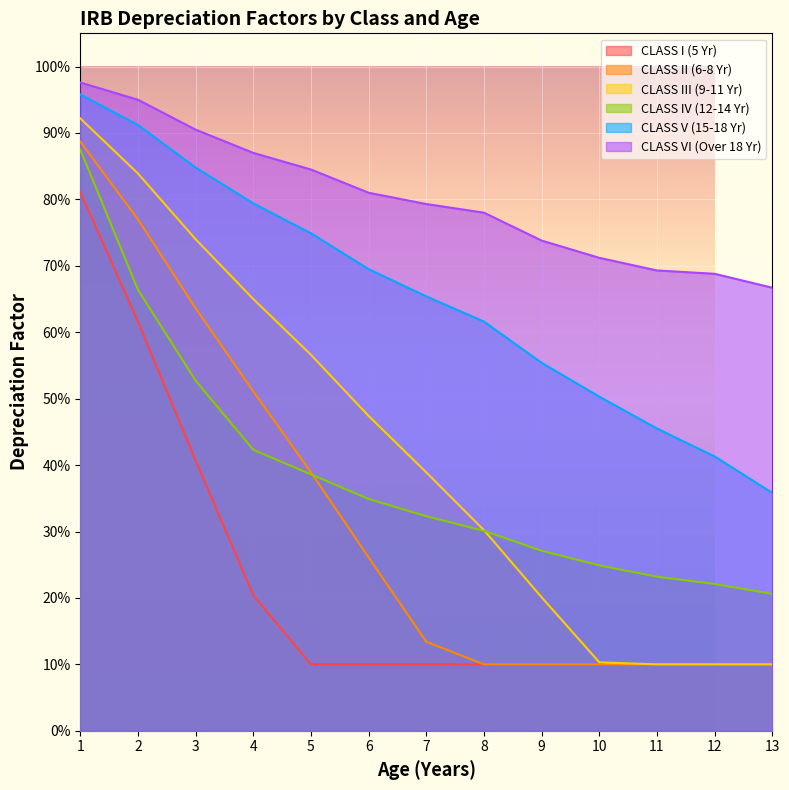

Which series has the largest total across all categories?

CLASS VI (Over 18 Yr)